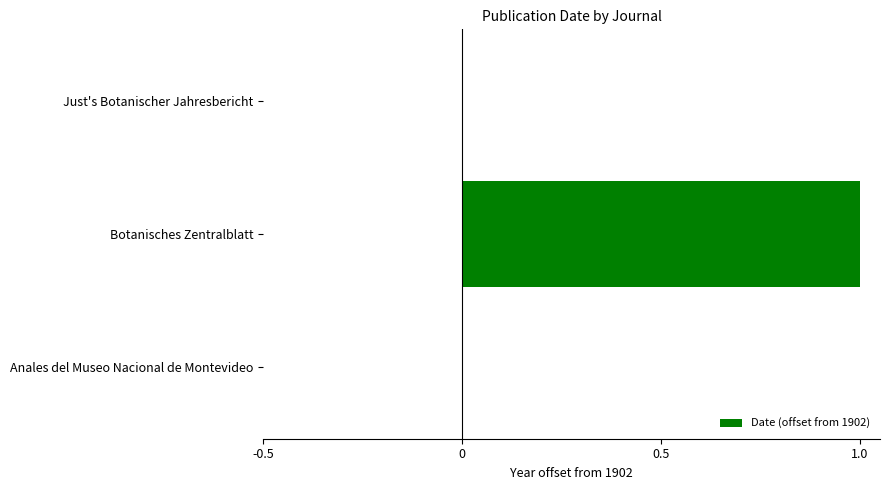

Reading top to bottom, transcribe all the data shown in this chart.

Just's Botanischer Jahresbericht=0	Botanisches Zentralblatt=1	Anales del Museo Nacional de Montevideo=0